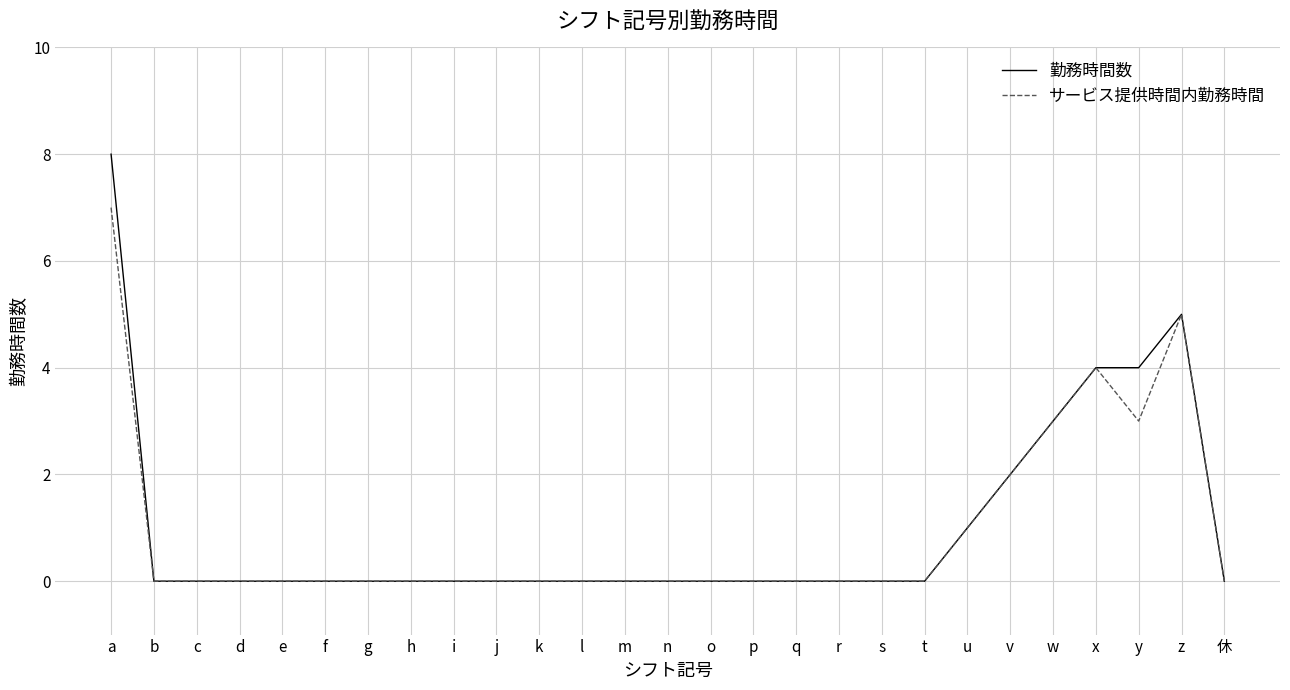

At which category does the chart reach its peak across all series?

a